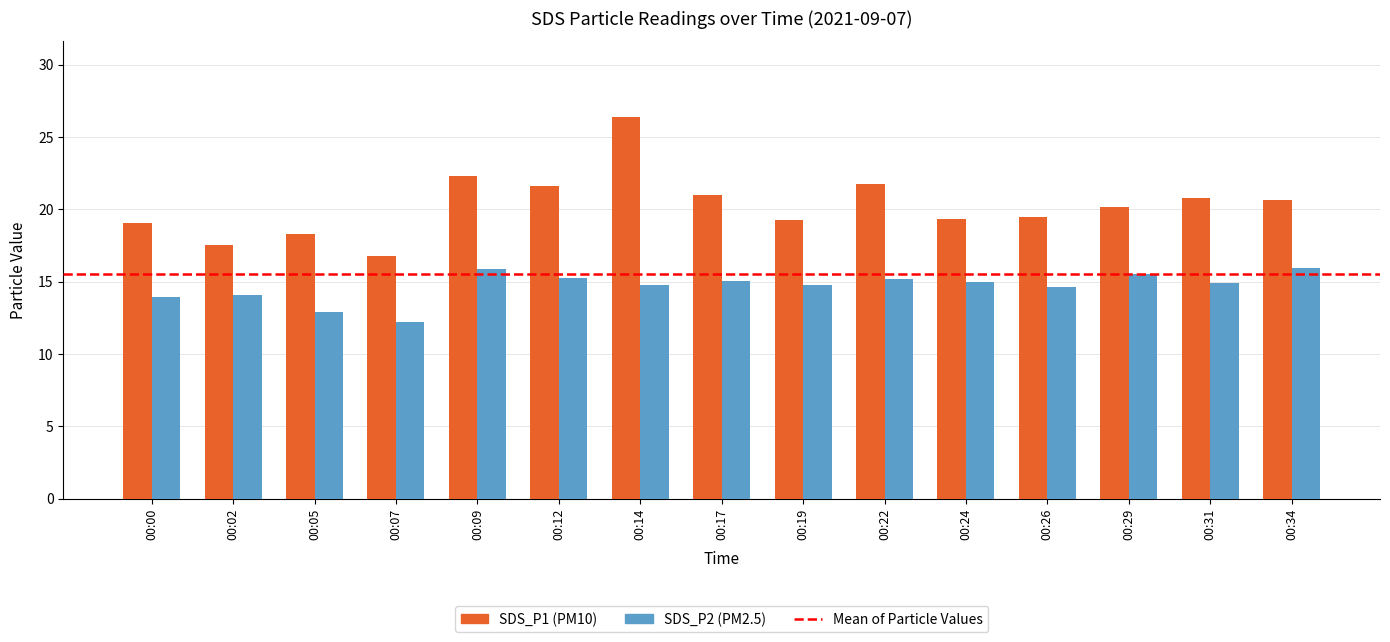

Which label corresponds to the largest value in the chart?

00:14